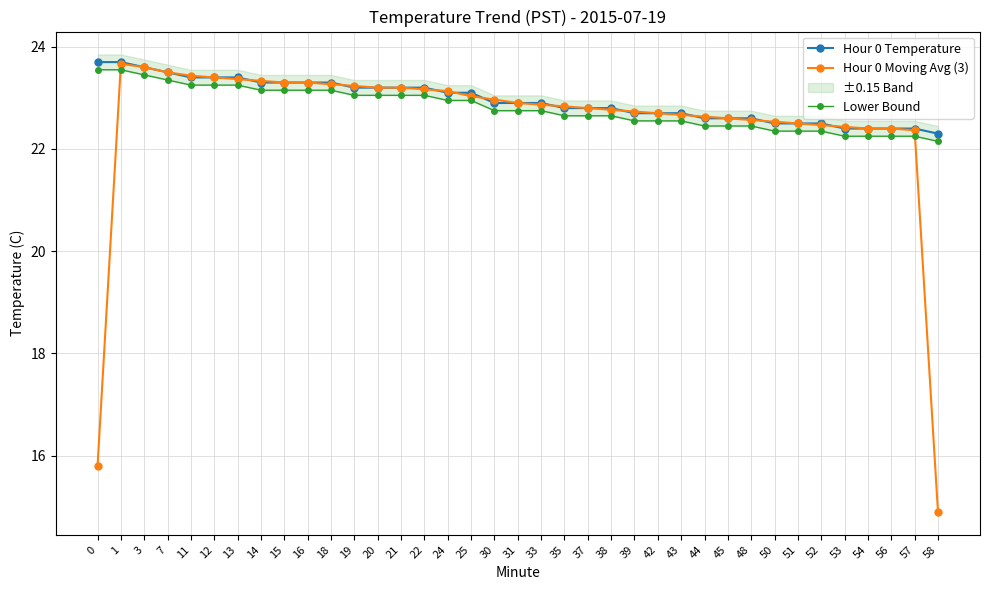

At how many categories does at least one series exceed 22?

37